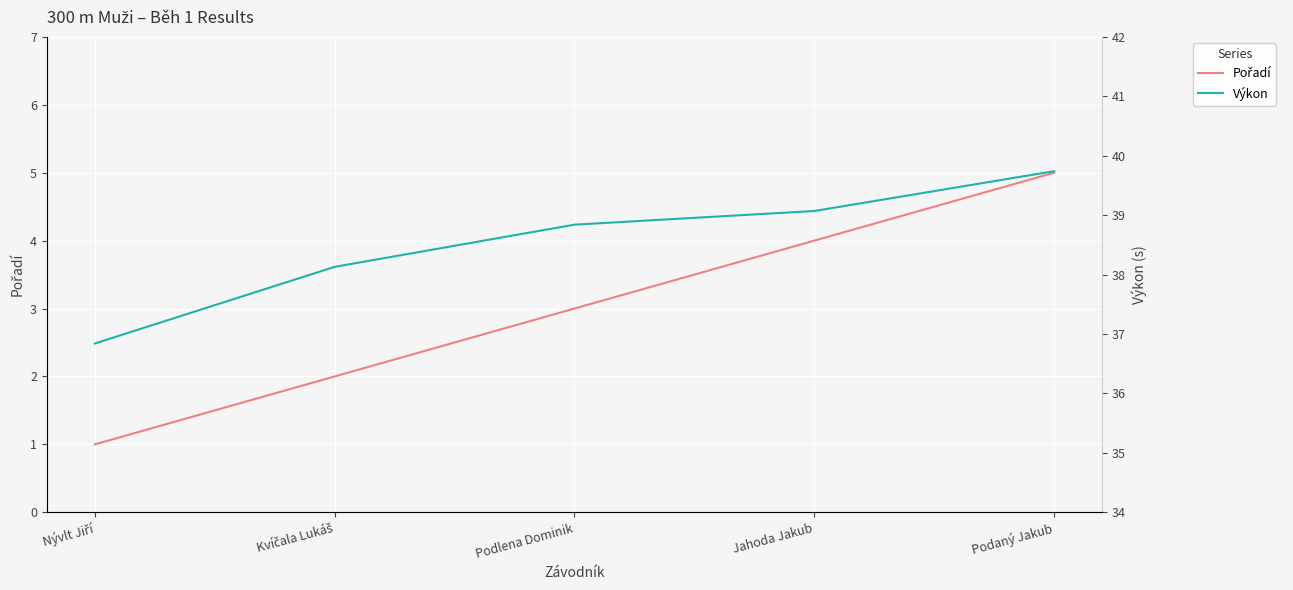

At which category is the sum across all series the highest?

Podaný Jakub